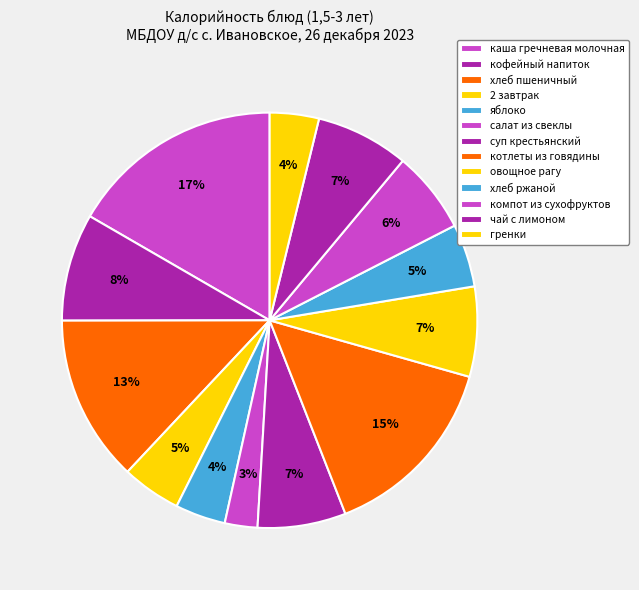

Count the number of slices in the pie.

13